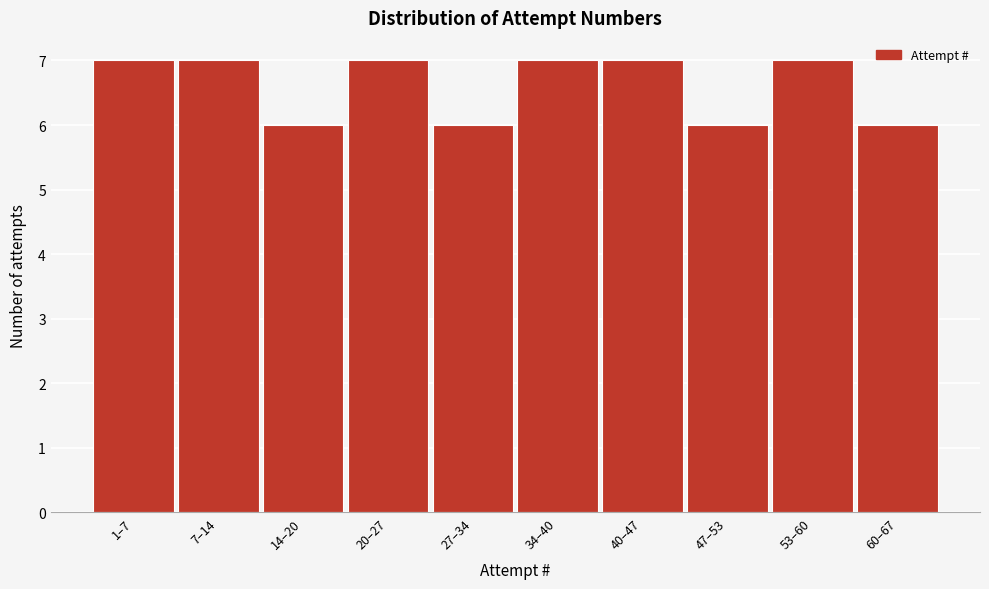

Reading left to right, what are all the values shown in this chart?

1–7=7	7–14=7	14–20=6	20–27=7	27–34=6	34–40=7	40–47=7	47–53=6	53–60=7	60–67=6